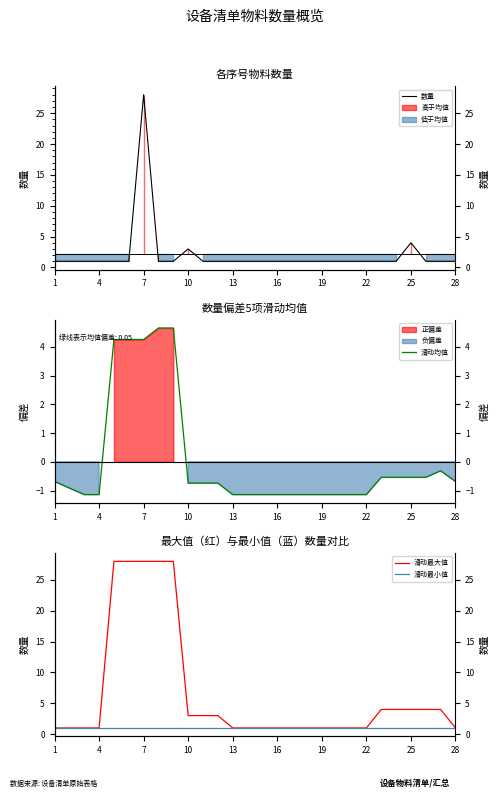

Which series has the widest spread of values?

数量